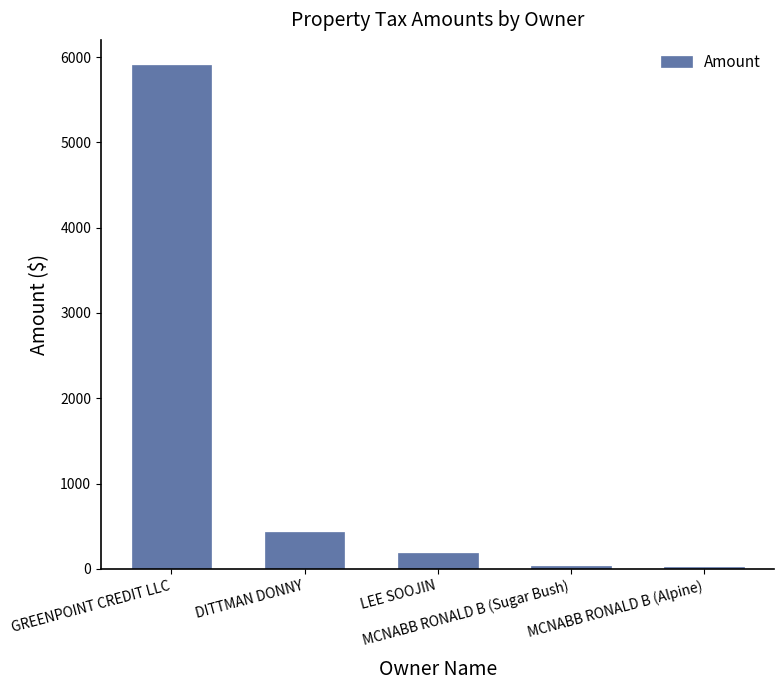

What is the sum of all values?

6586.2